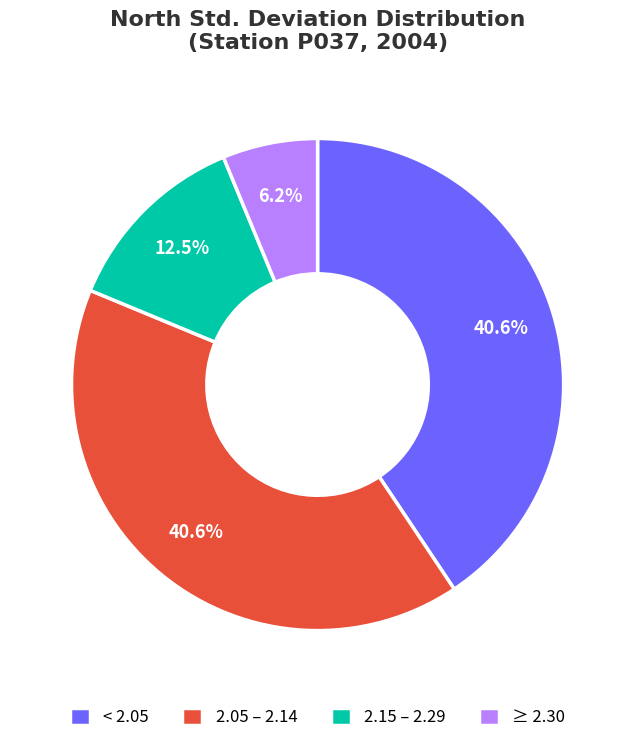

What is the ratio of the value at < 2.05 to the value at ≥ 2.30?

6.5